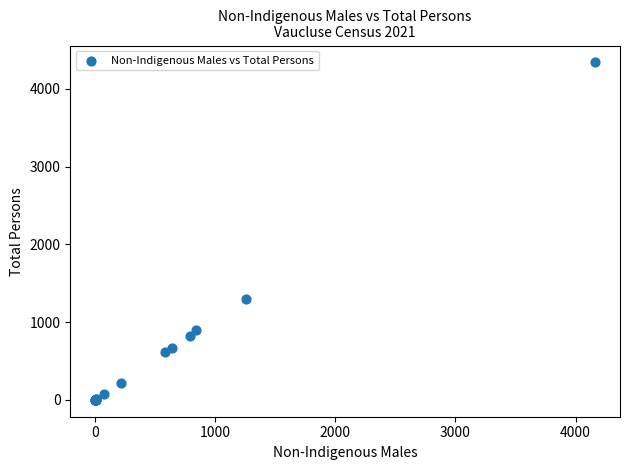

What Y value in the scatter plot is closest to 2170?

1300